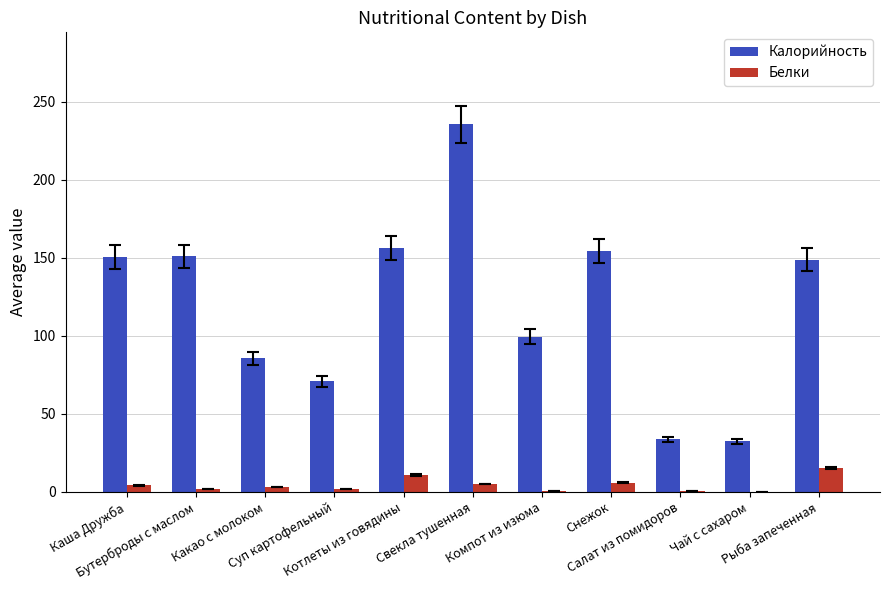

Which series has the widest spread of values?

Калорийность